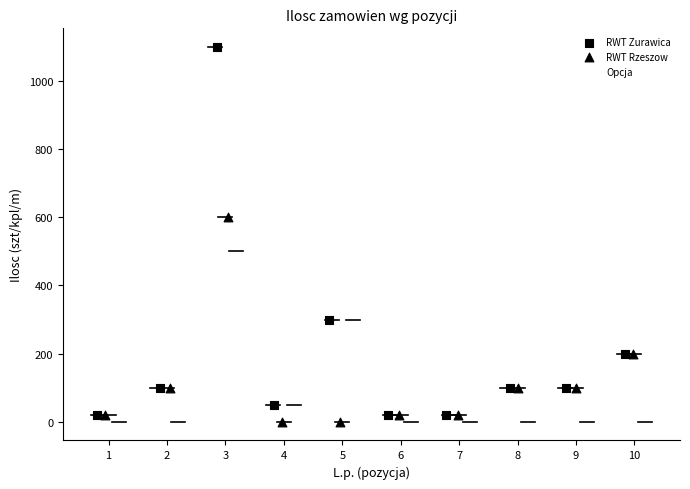

Which series has the largest Y range (max minus min)?

RWT Zurawica